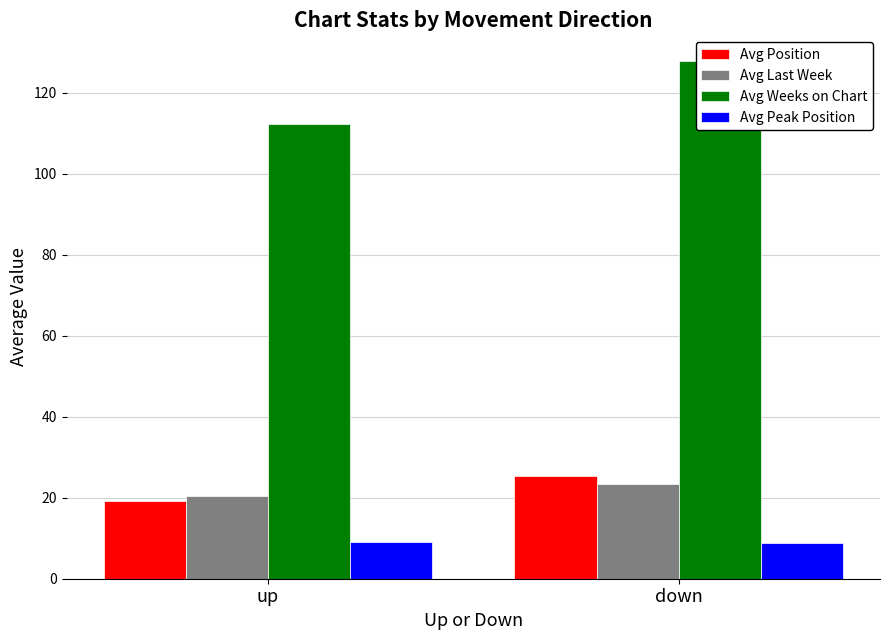

What is the label of the 1st bar from the right?

down